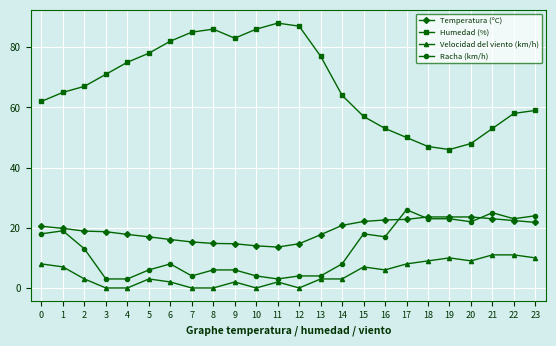

True or false: Temperatura (ºC) and Humedad (%) intersect in this chart.

False